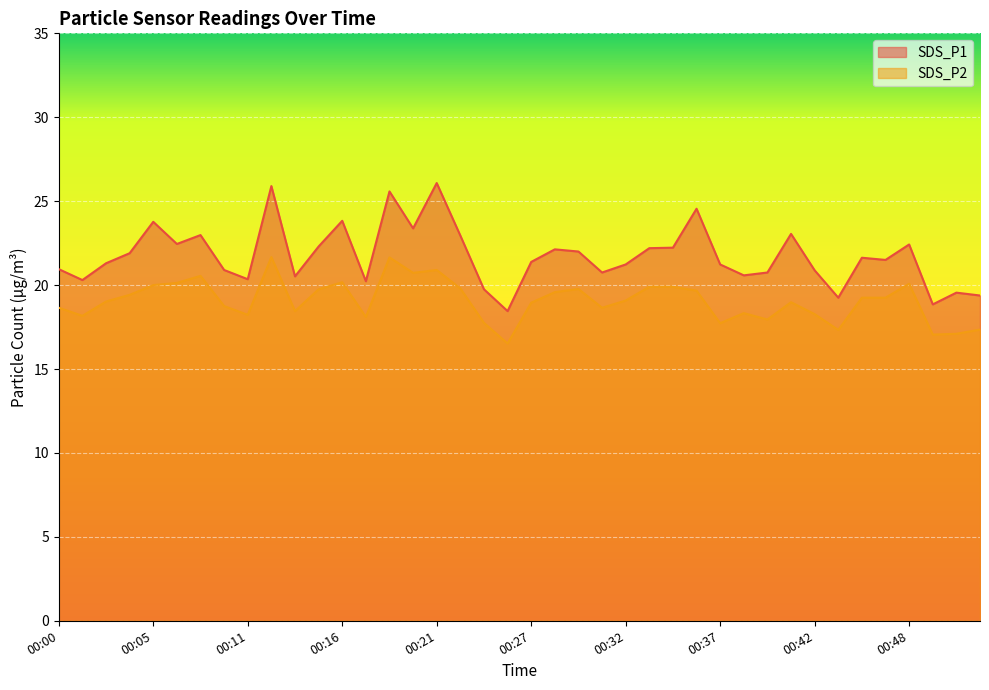

At how many categories does at least one series exceed 19?

38